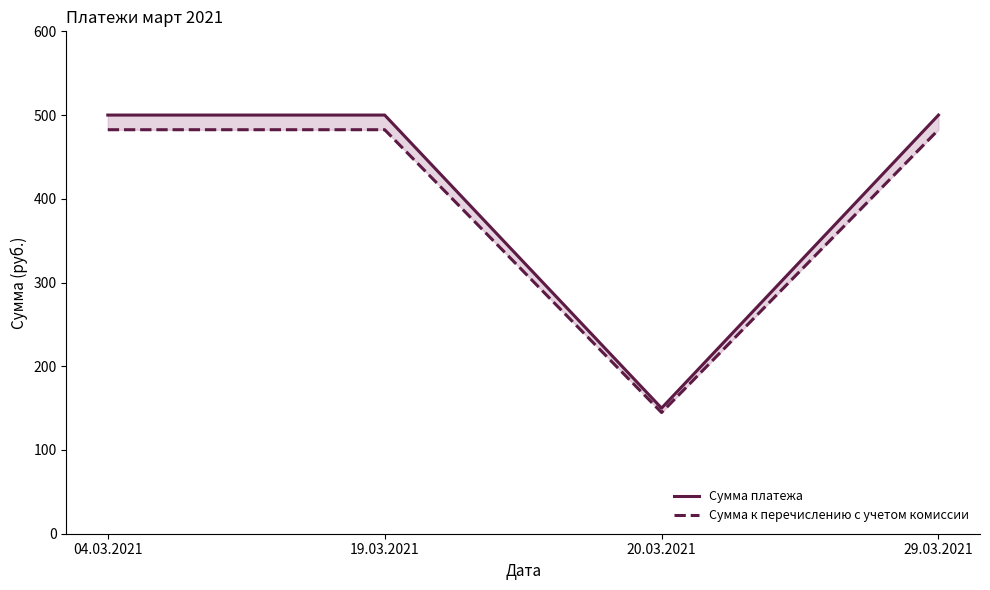

The value of Сумма платежа at 20.03.2021 is 195.5. True or false?

False